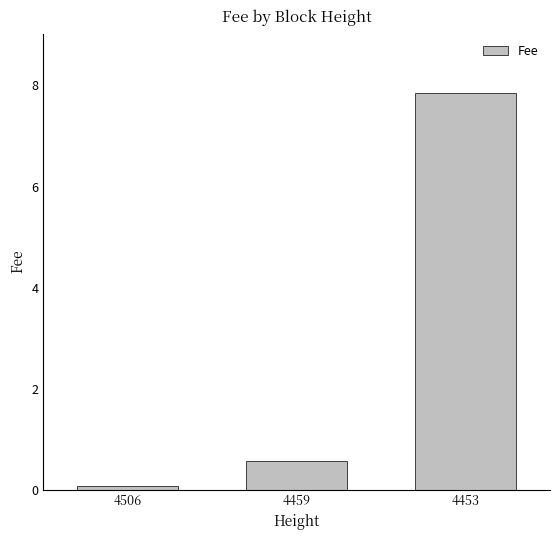

Which label corresponds to the largest value in the chart?

4453